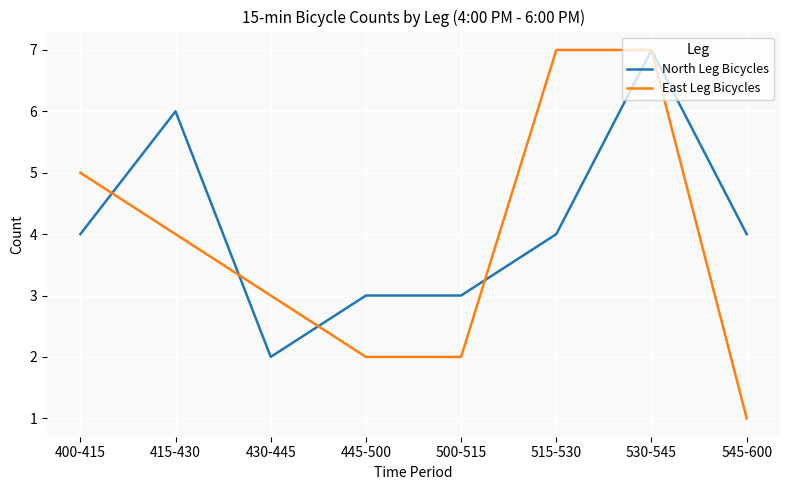

What is the total value across all series at 400-415?

9